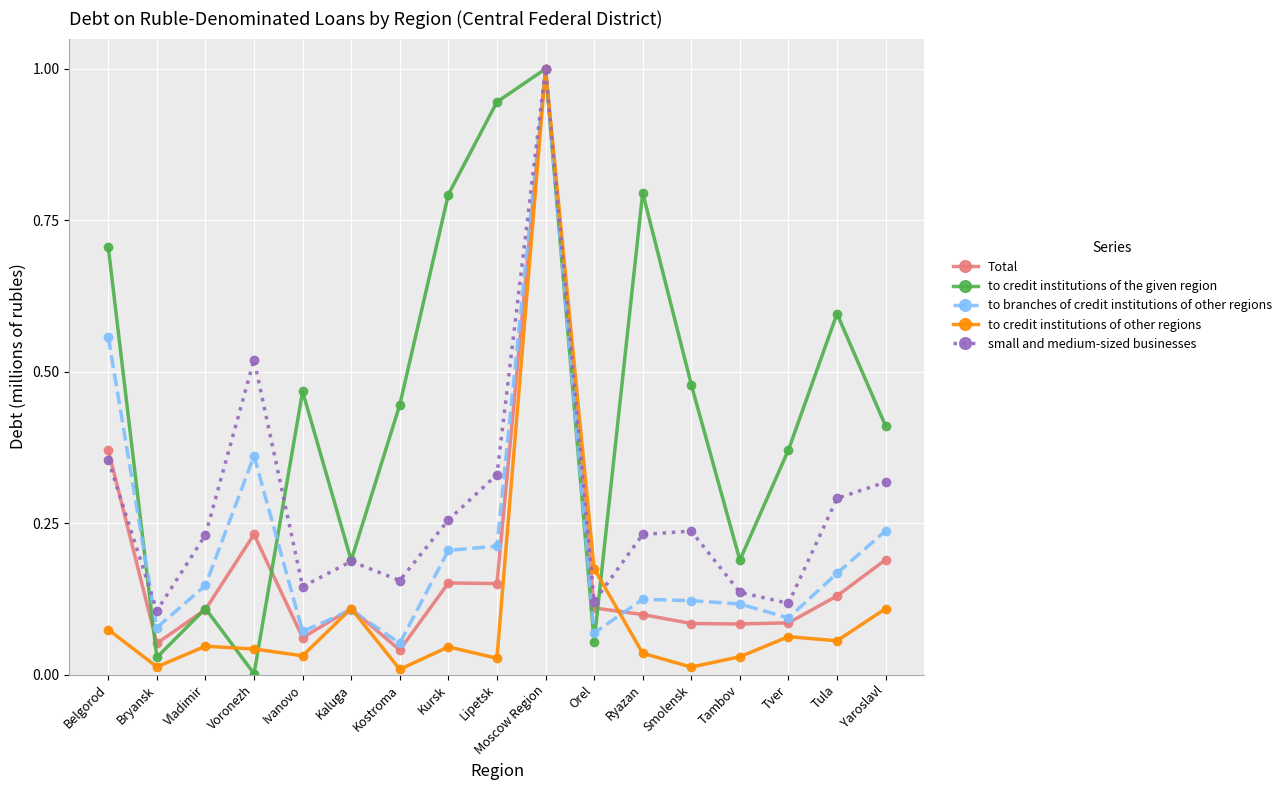

At which category does small and medium-sized businesses reach its first local valley?

Bryansk